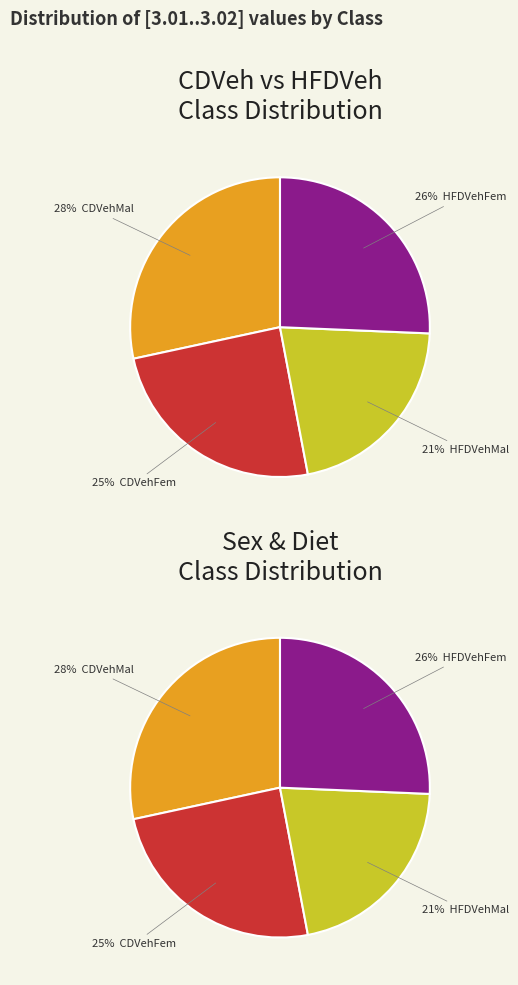

Does 10 represent more than half of the total?

No